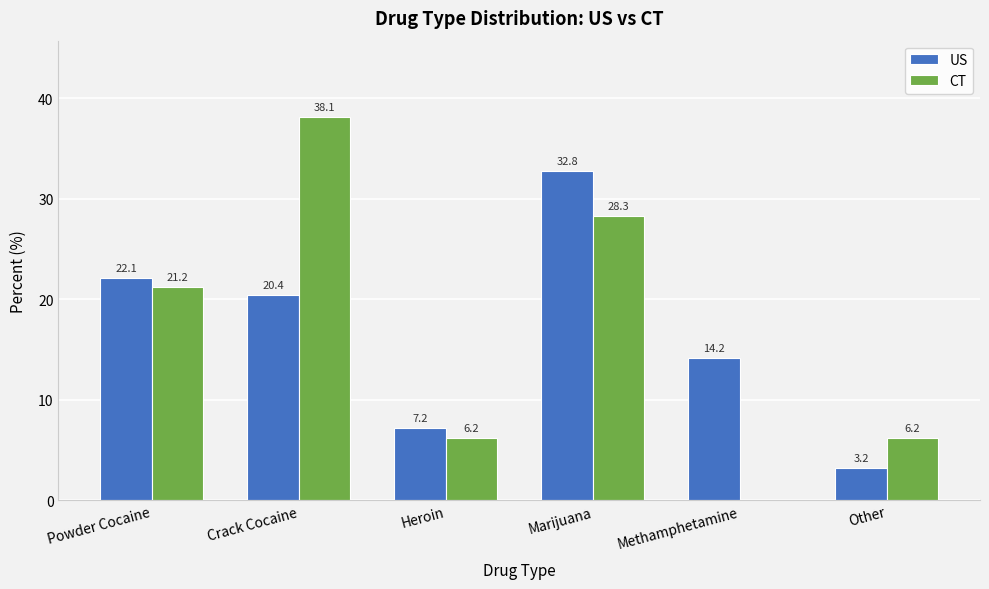

What is the sum of the US values at Heroin and Other?

10.4